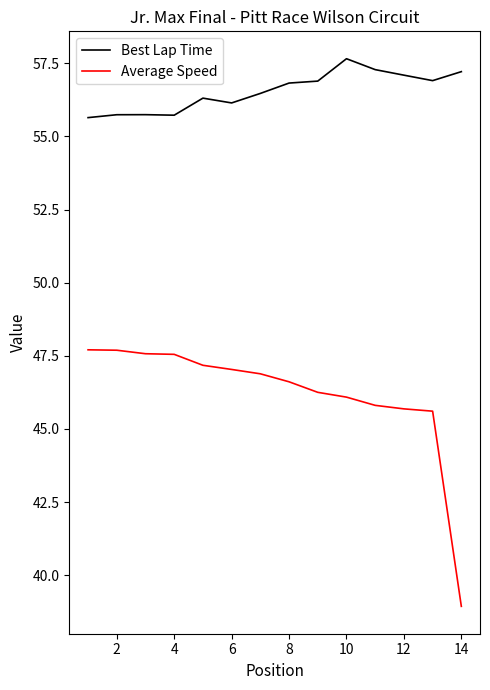

What is the difference between the maximum and minimum values in the Best Lap Time series?

2.0